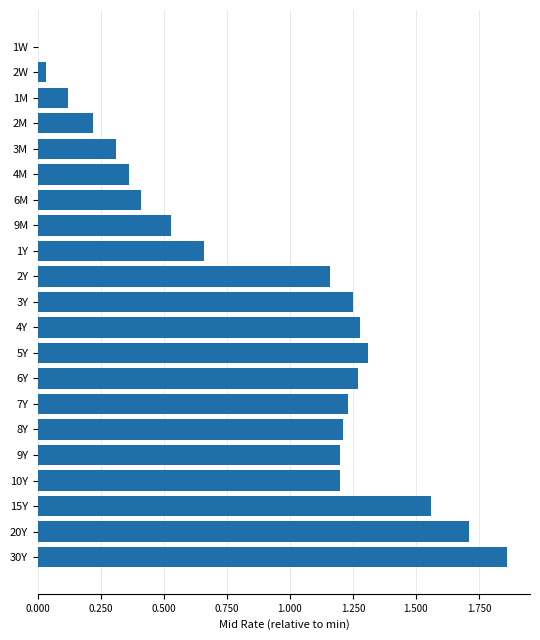

The chart shows a value of 1.2 at 3Y. True or false?

True